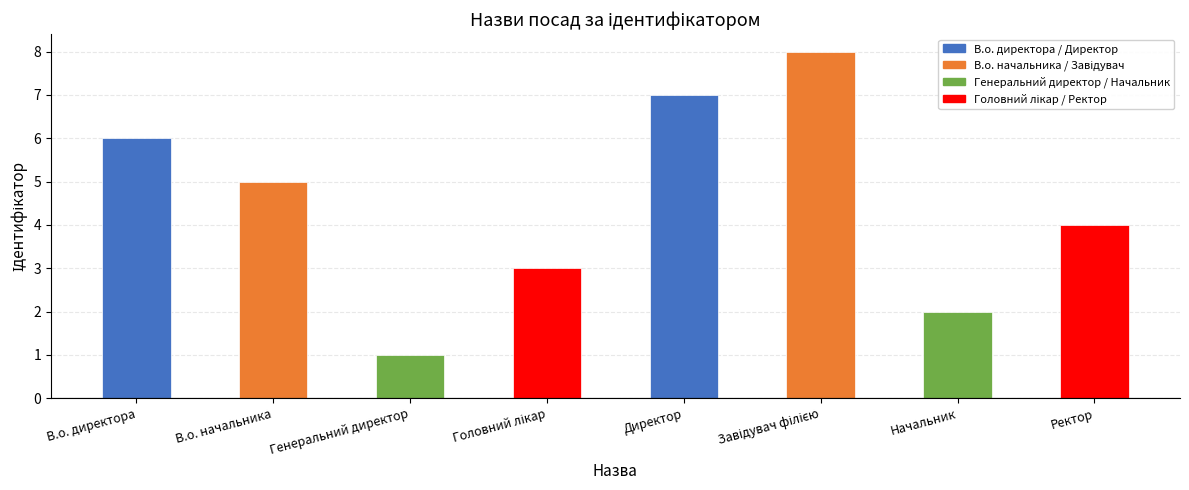

The value at Ректор is 6. True or false?

False